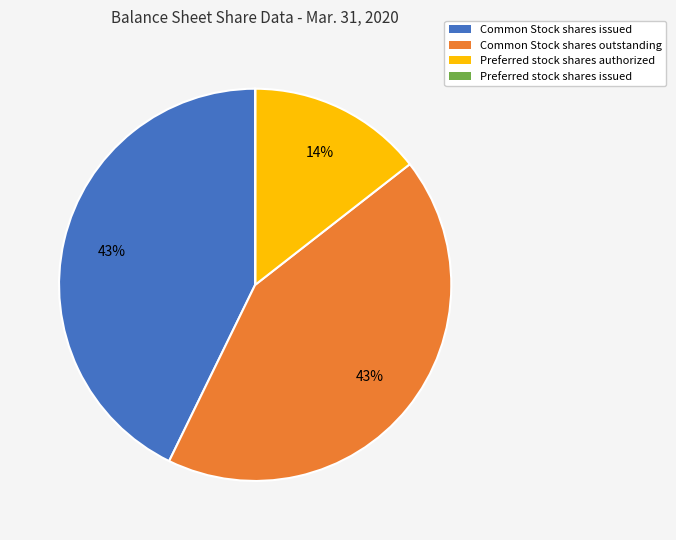

To the nearest percent, what is the average slice percentage?

25%